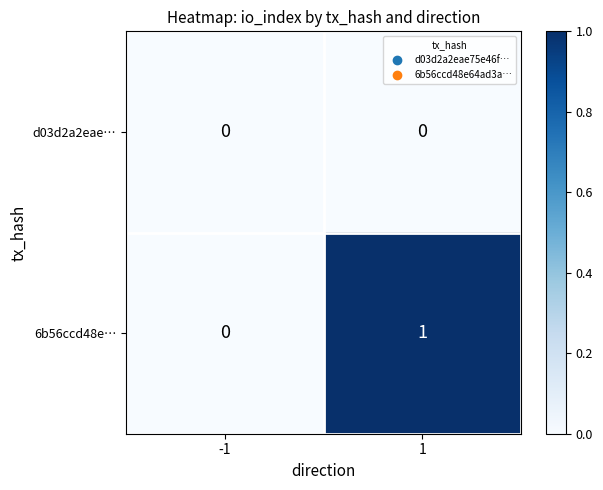

The 6b56ccd48e… series shows 0 at -1. True or false?

True